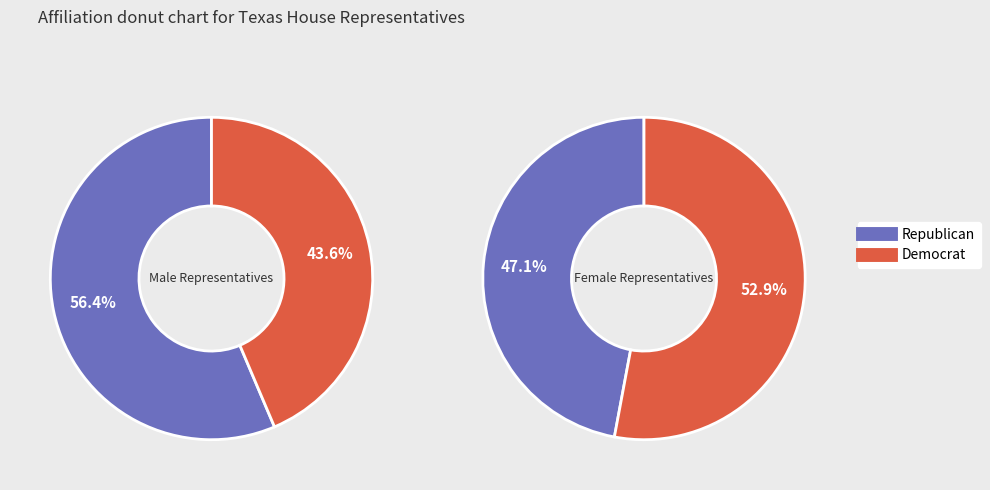

Which has a higher value, Republican or Democrat?

Republican